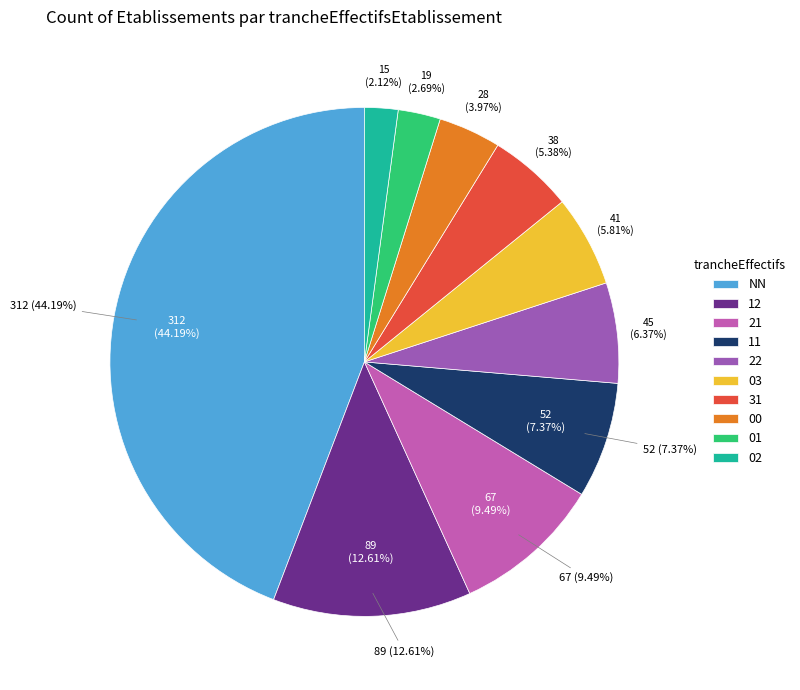

What percentage is the 00 slice, to the nearest percent?

4%